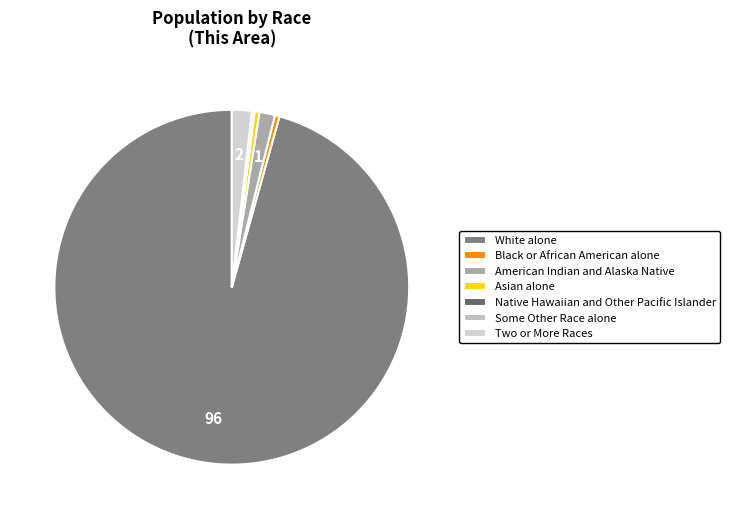

To the nearest percent, what percentage of the pie is American Indian and Alaska Native?

1%